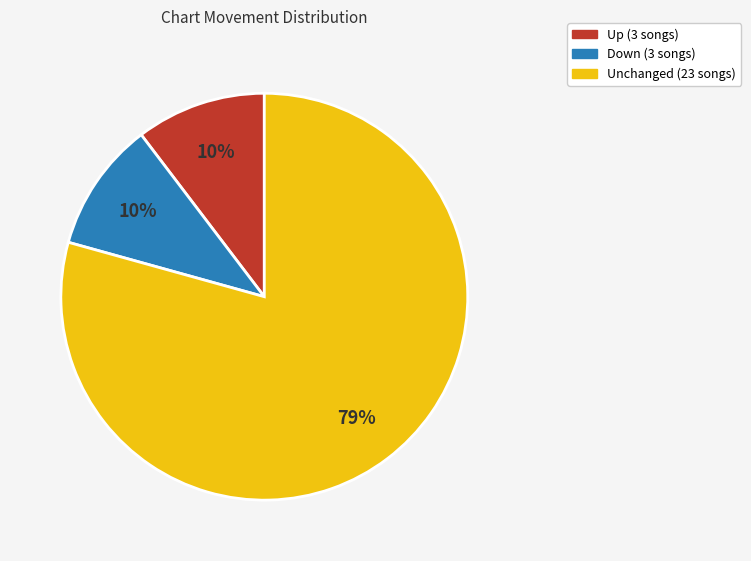

Is there any slice that represents more than half of the pie?

Yes